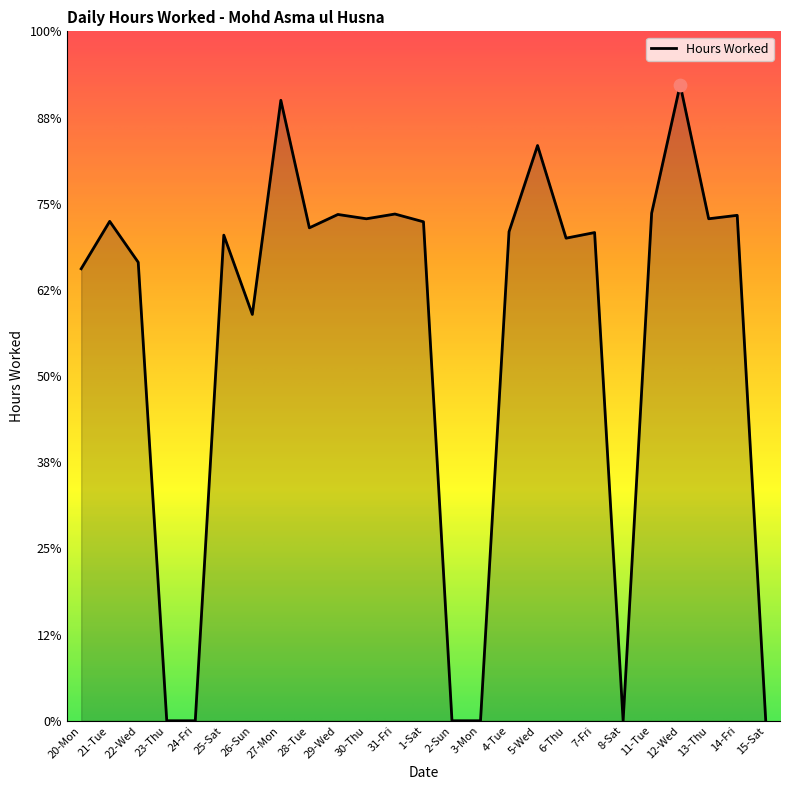

Which has a higher value, 1-Sat or 12-Wed?

12-Wed